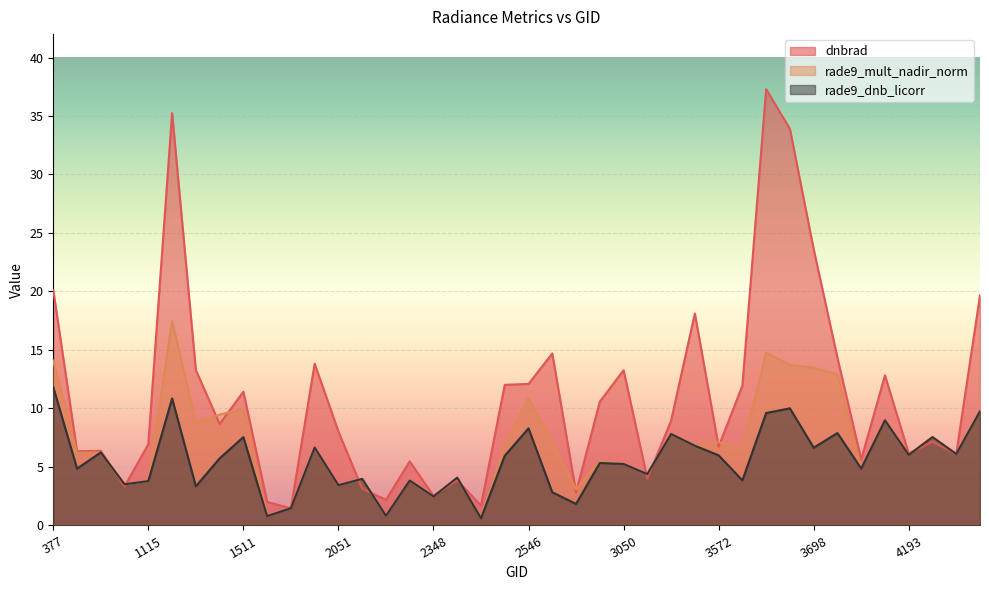

Between which two adjacent categories do dnbrad and rade9_mult_nadir_norm first intersect?

1034 and 1079